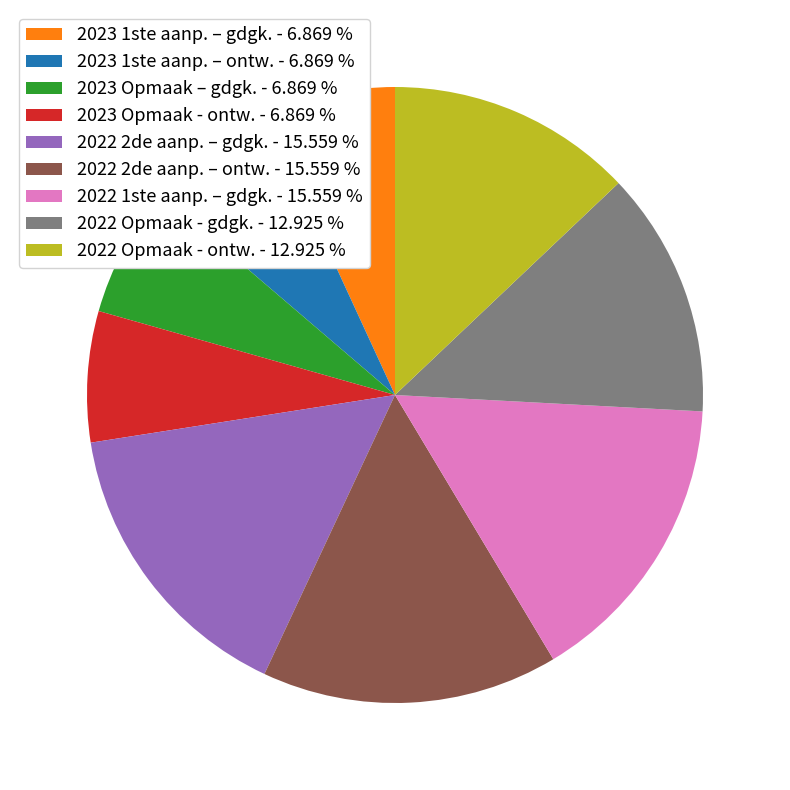

How many segments does this pie chart have?

9